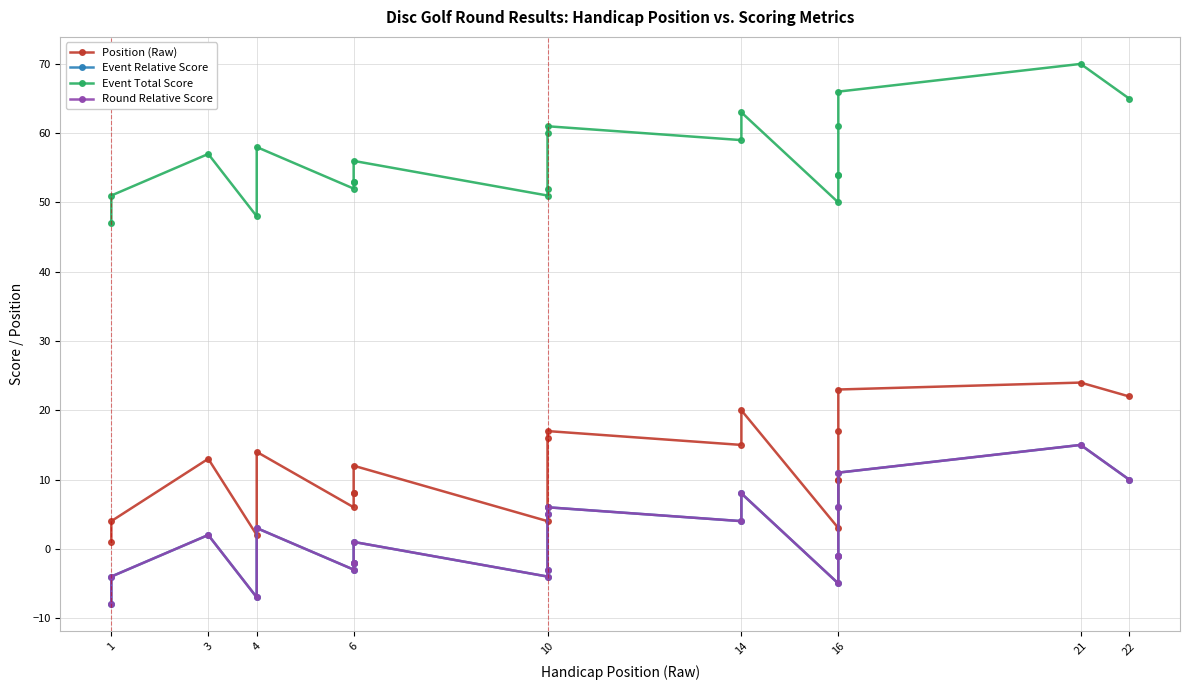

How many lines are shown in the chart?

4